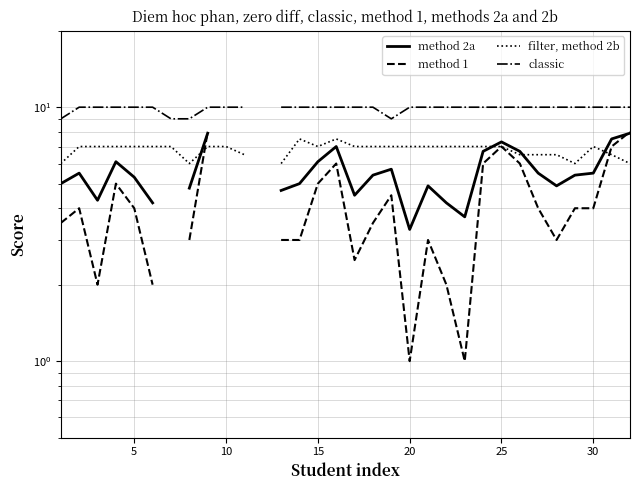

What is the highest value of the method 2a series?

7.9